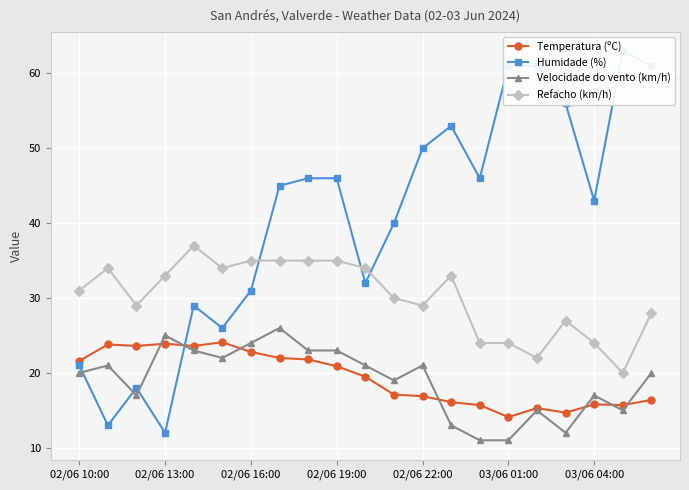

Is it true that Temperatura (ºC) equals 34.7 at 02/06 10:00?

False